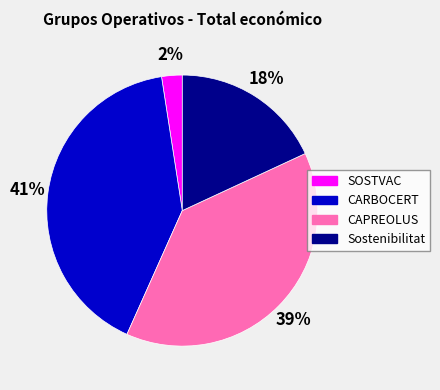

To the nearest percent, what is the average slice percentage?

25%